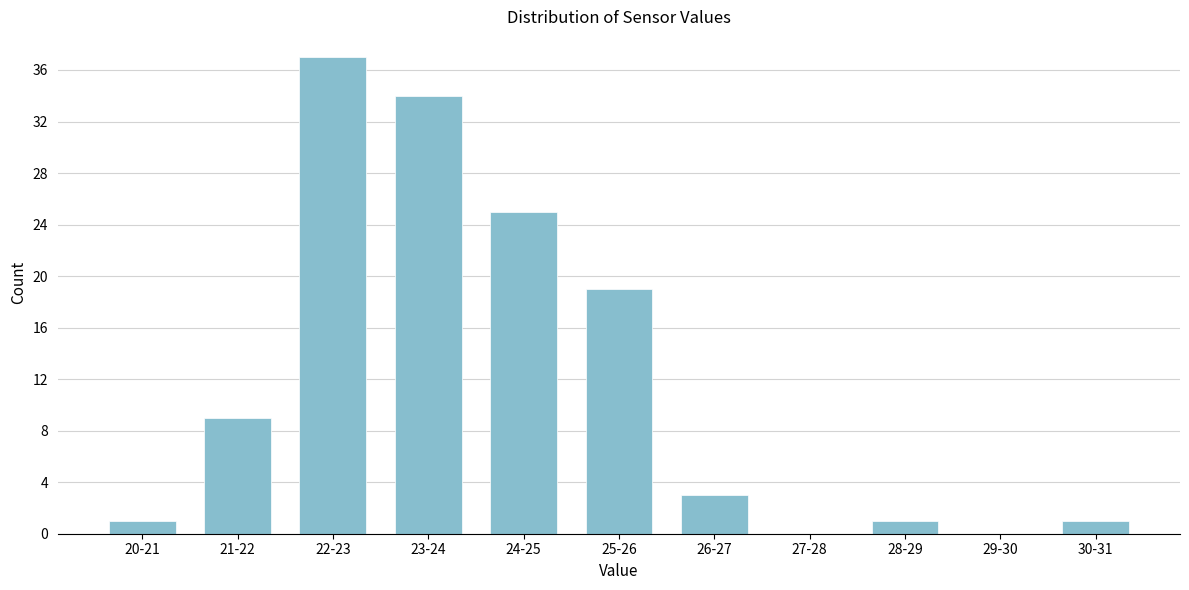

Reading right to left, what are all the values shown in this chart?

30-31=1	29-30=0	28-29=1	27-28=0	26-27=3	25-26=19	24-25=25	23-24=34	22-23=37	21-22=9	20-21=1